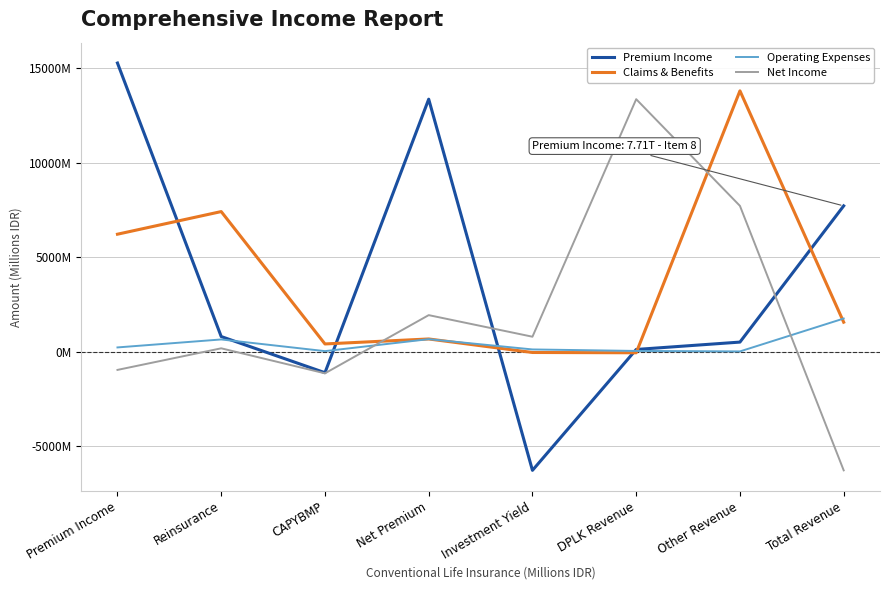

Is this an area chart (filled region under the line)?

No